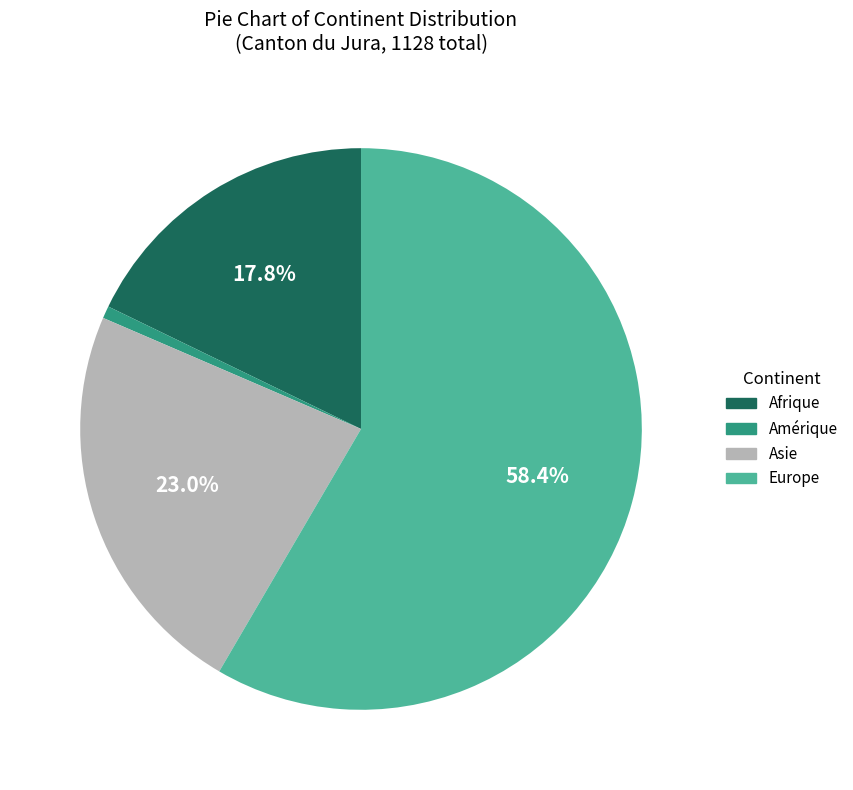

To the nearest percent, what percentage of the pie is Asie?

23%